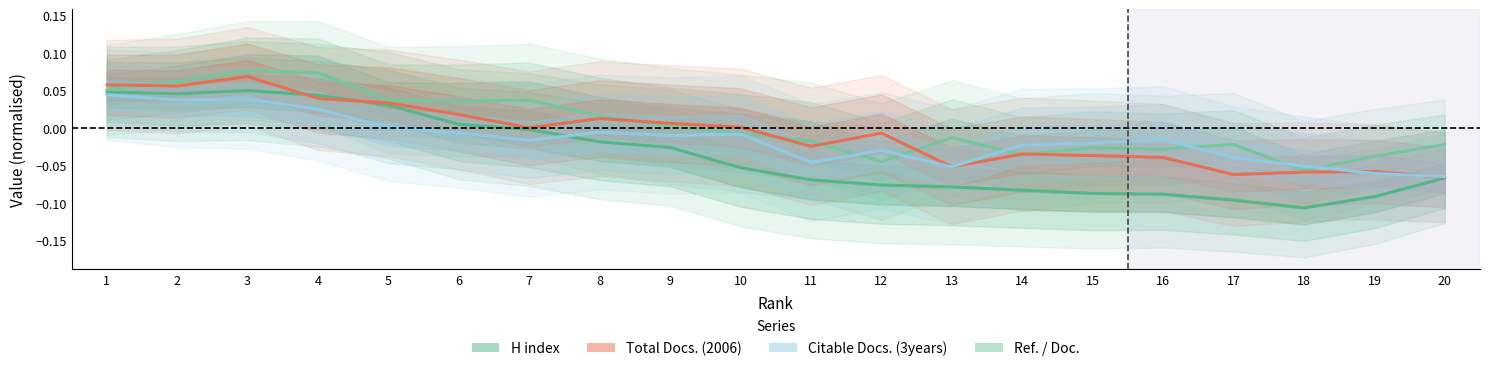

Rank the series at 10 from highest to lowest value.

Total Docs. (2006), Ref. / Doc., Citable Docs. (3years), H index